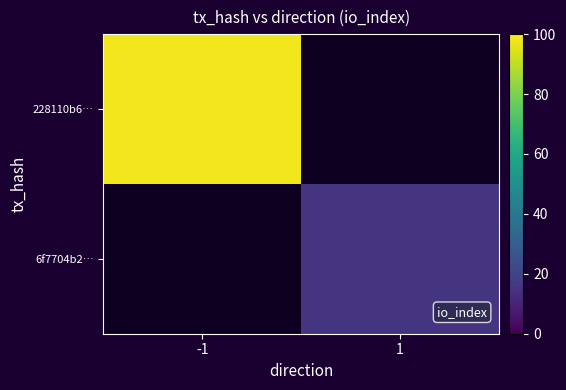

The value of 6f7704b2… at 1 is 8.2. True or false?

False